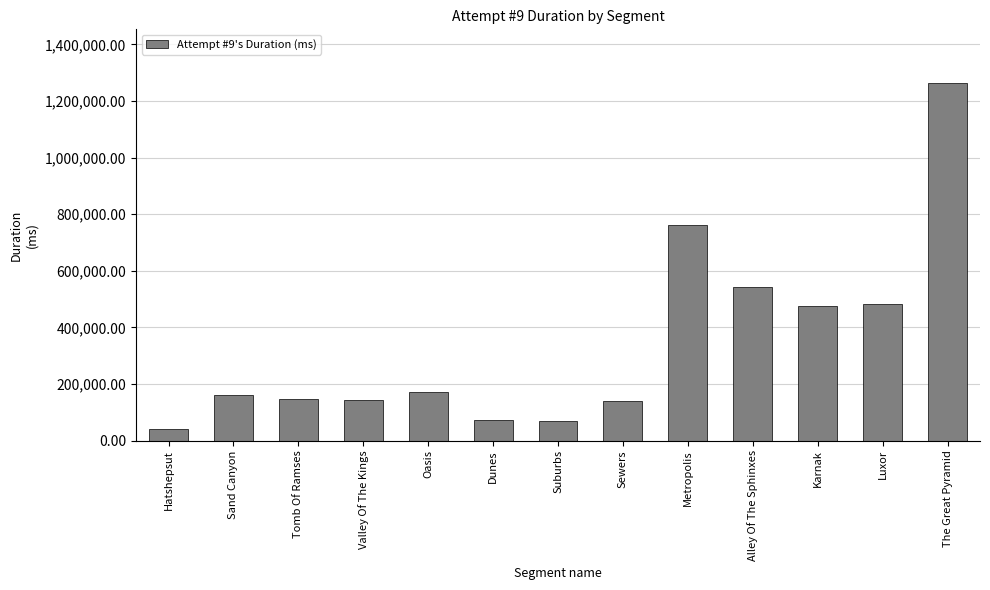

What is the label of the 10th bar from the right?

Valley Of The Kings